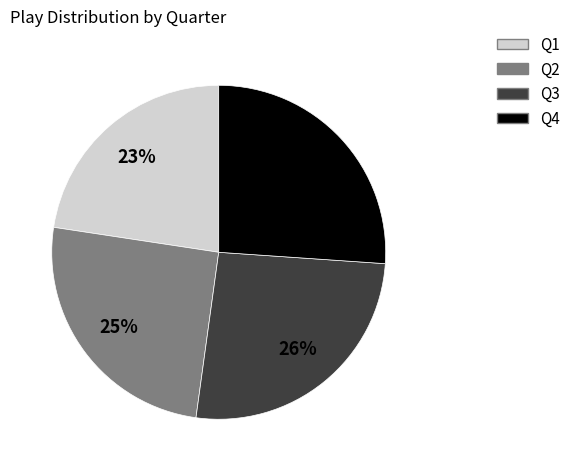

Does Q4 account for over 50% of the chart?

No